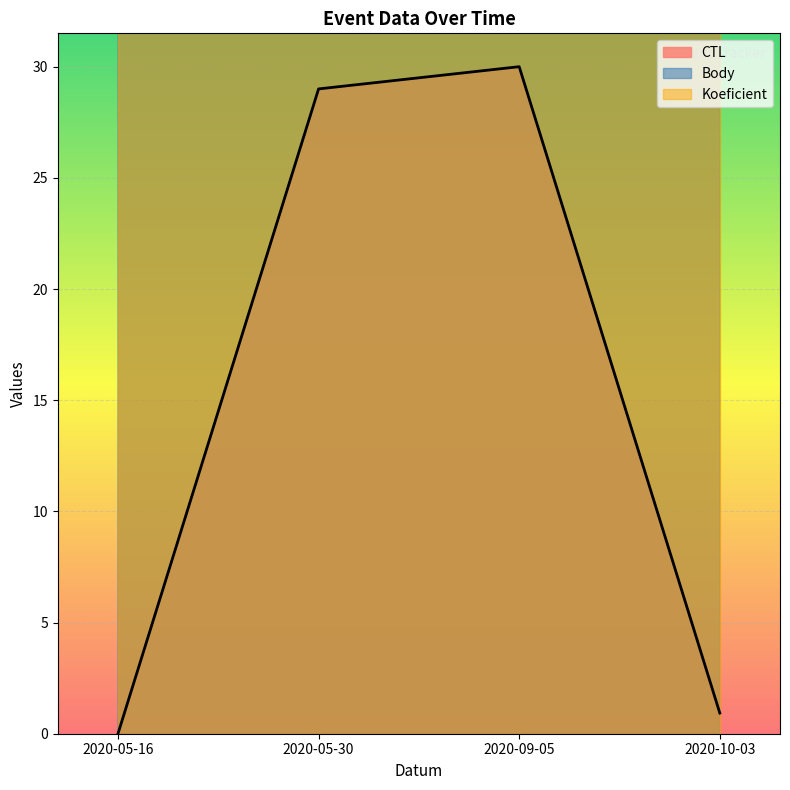

At how many categories does at least one series exceed 127?

4